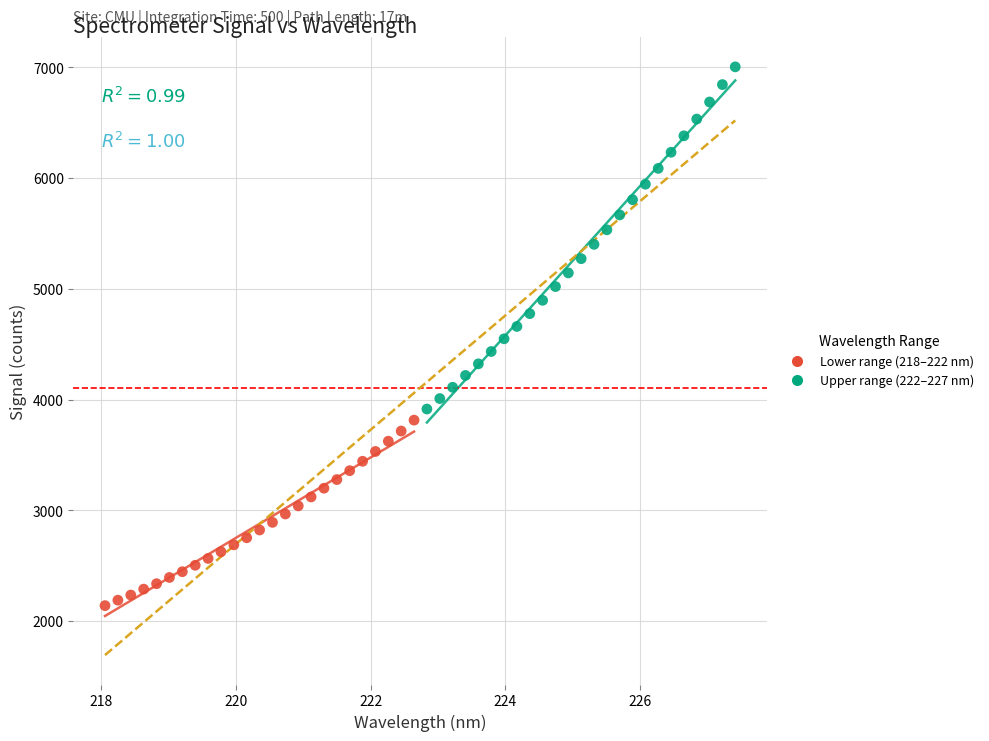

Which series has the largest Y range (max minus min)?

Upper range (222–227 nm)